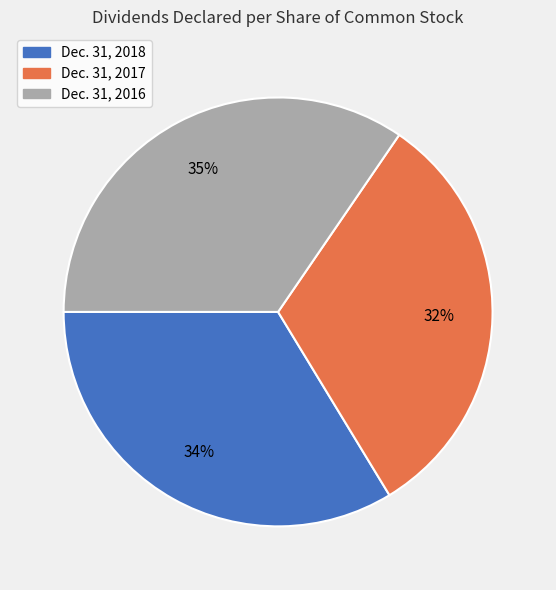

Does any single category account for the majority?

No